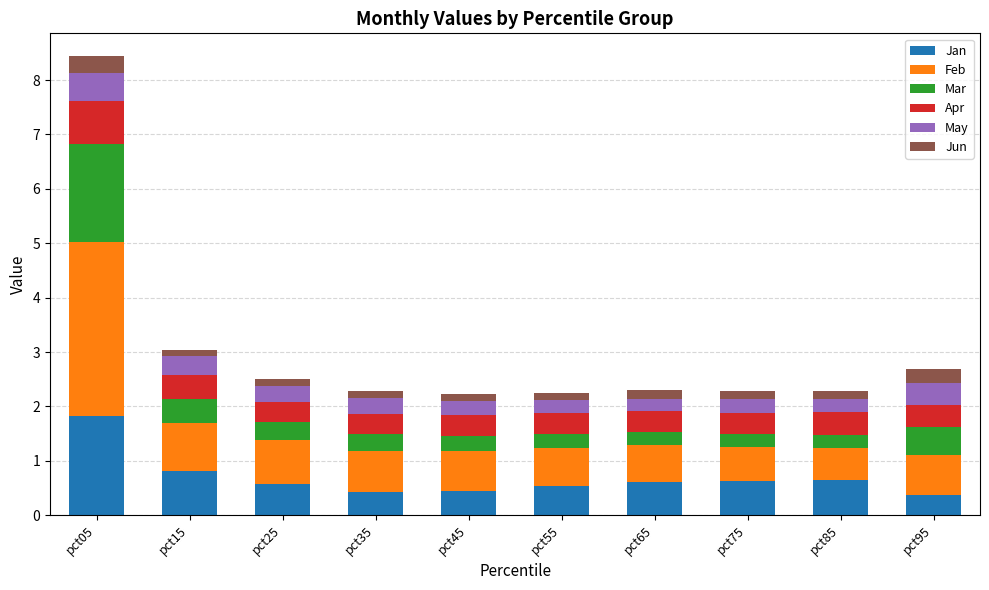

What is the difference between the maximum and second lowest values in the Jan series?

1.4